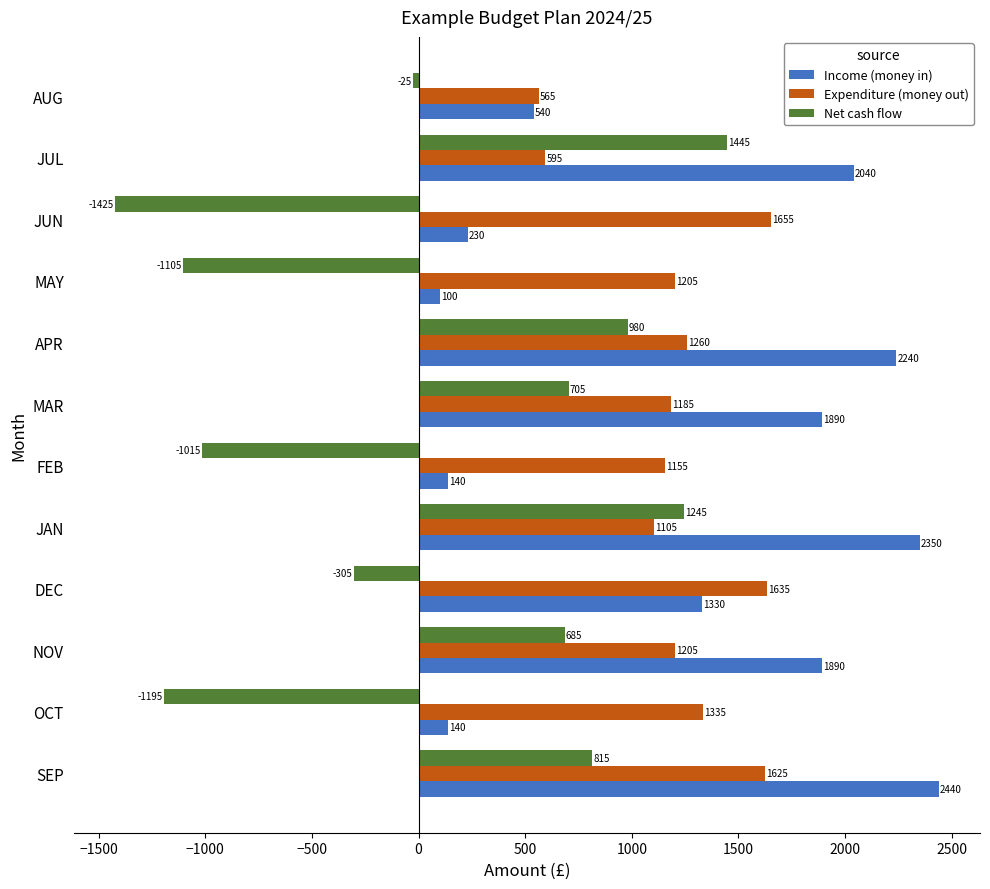

List the series in order of their peak value, lowest first.

Net cash flow, Expenditure (money out), Income (money in)